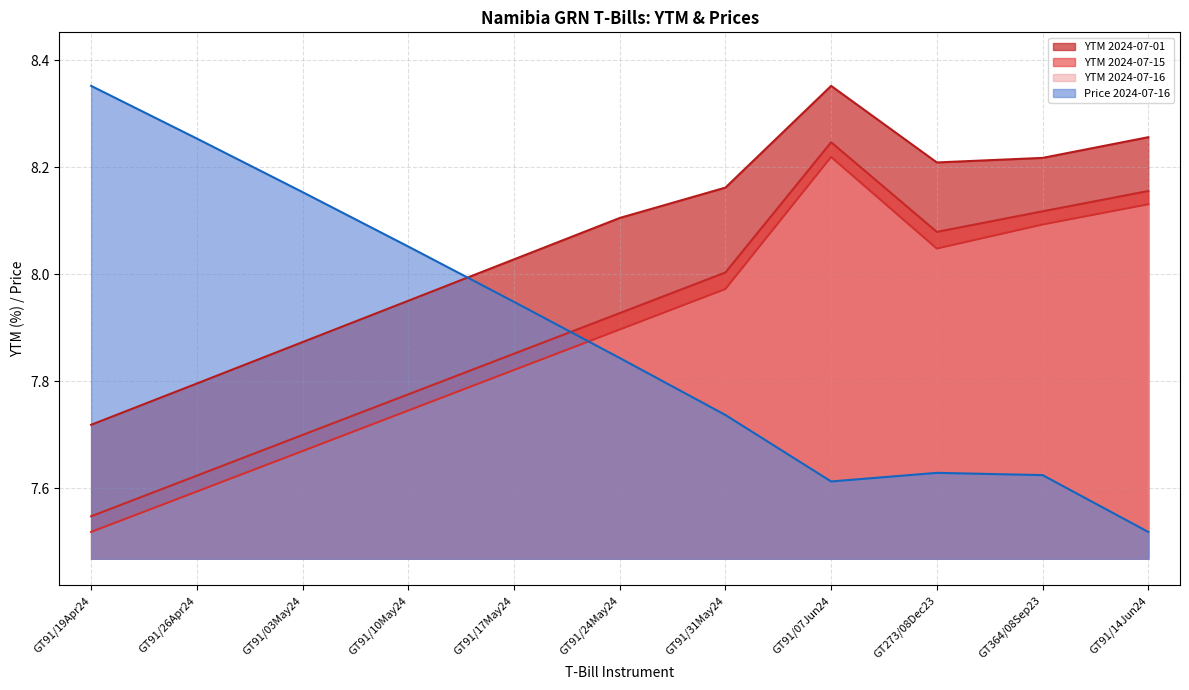

At which label is YTM 2024-07-01 closest to 8?

GT91/17May24